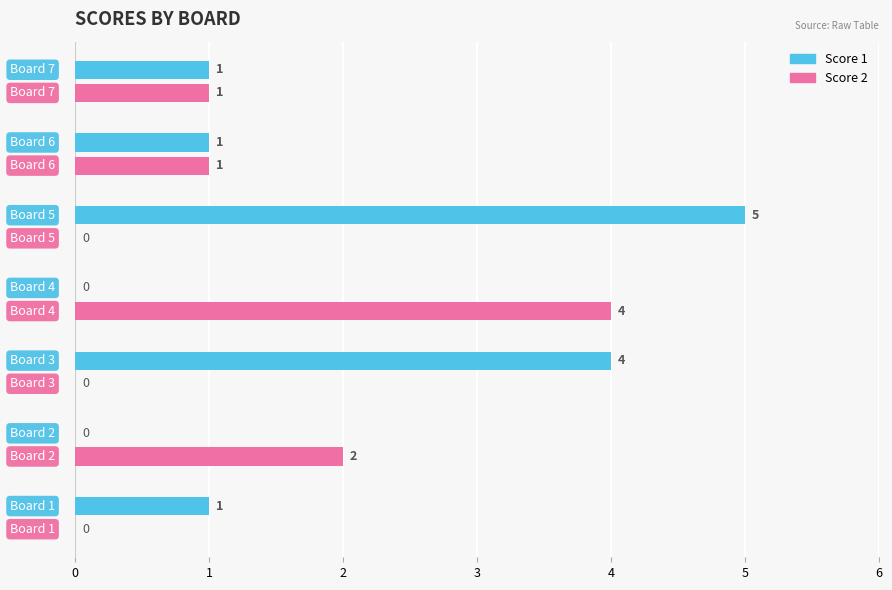

Count the Score 2 values in the range 0 to 2.

6